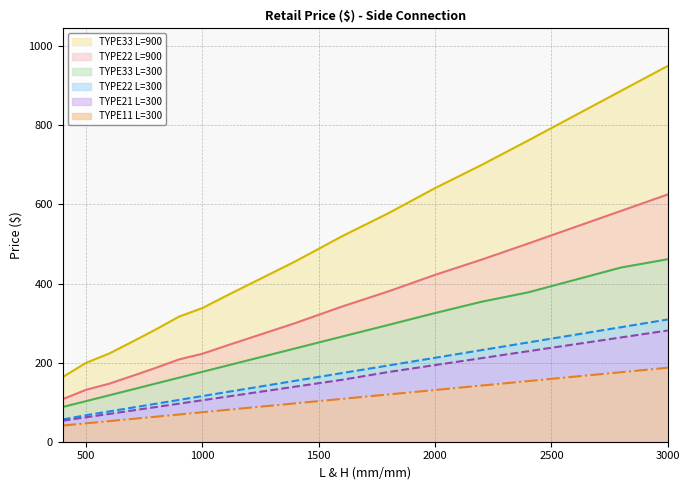

Reading left to right, list all the values displayed in this chart.

TYPE22 L=300: 56.3	67.0	76.7	86.4	96.1	105.7	115.5	125.1	134.8	154.2	173.6	192.9	212.2	231.7	251.0	270.4	289.7	309.1
TYPE21 L=300: 53.3	61.8	70.4	79.1	87.7	96.3	104.9	113.5	122.1	139.3	156.6	176.3	193.9	211.4	228.9	246.3	263.8	281.3
TYPE11 L=300: 40.8	46.4	52.1	57.7	63.3	68.9	74.6	80.2	85.9	97.1	108.3	119.6	130.8	142.1	153.3	164.6	175.8	187.2
TYPE33 L=300: 87.9	102.6	117.5	132.3	147.2	162.0	176.8	191.6	206.4	236.1	265.8	295.5	325.4	354.0	377.7	409.2	440.7	461.5
TYPE22 L=900: 107.7	131.3	146.8	166.6	186.9	208.2	222.4	242.3	261.6	300.2	341.9	380.3	422.0	460.5	501.2	542.6	583.9	625.3
TYPE33 L=900: 163.6	199.5	223.2	253.2	284.0	316.5	338.1	368.2	397.6	456.3	519.6	578.1	641.5	700.0	761.8	824.7	887.6	950.4